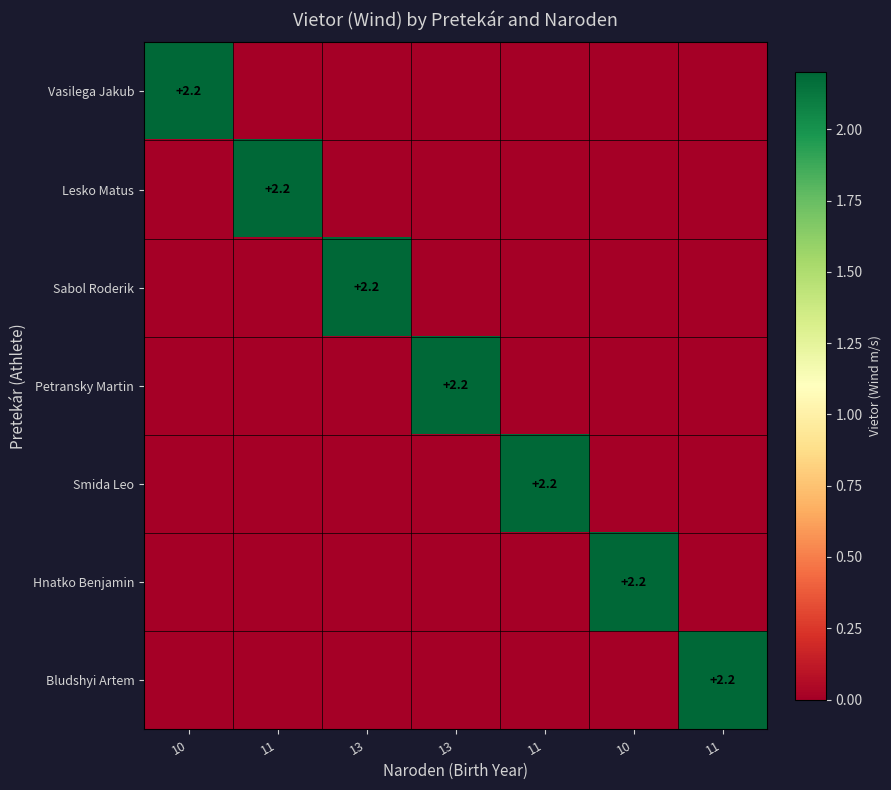

List the labels in order of Sabol Roderik value, smallest first.

10, 11, 13, 11, 10, 11, 13